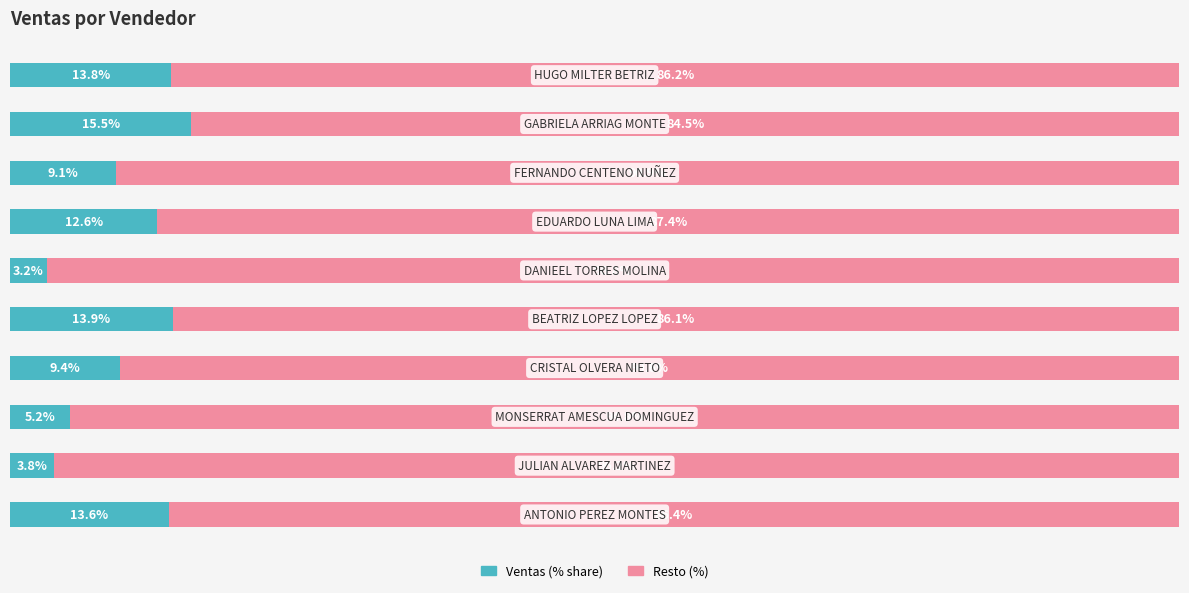

List the labels in order of Resto (%) value, smallest first.

8, 4, 9, 0, 6, 3, 7, 2, 1, 5